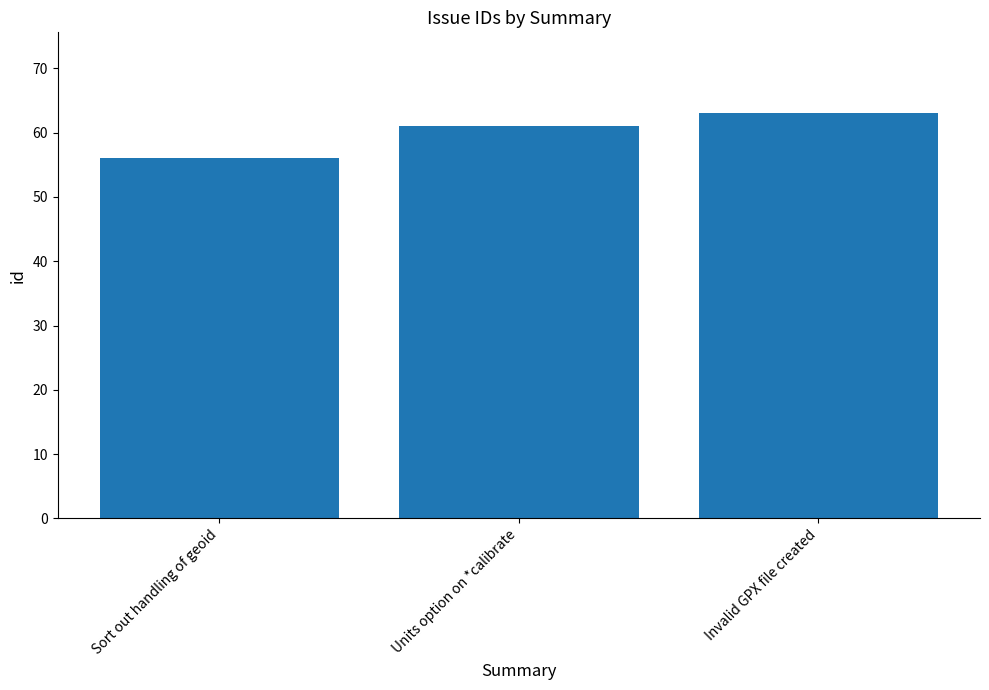

True or false: the data shows 32 at Invalid GPX file created.

False